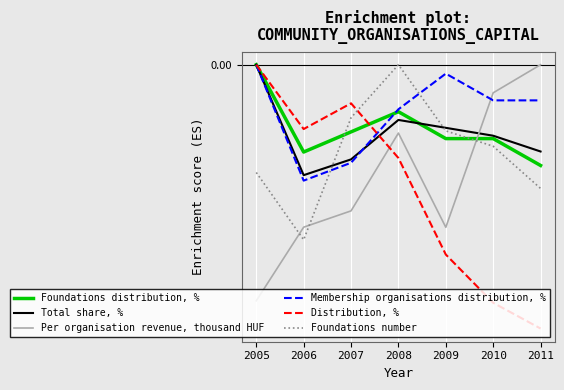

What are all the series names shown in the legend?

Foundations distribution, %, Total share, %, Per organisation revenue, thousand HUF, Membership organisations distribution, %, Distribution, %, Foundations number